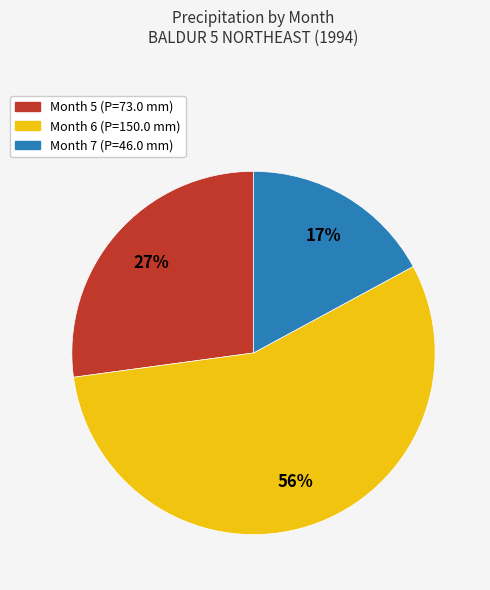

The Month 6 slice represents 69% of the pie. True or false?

False